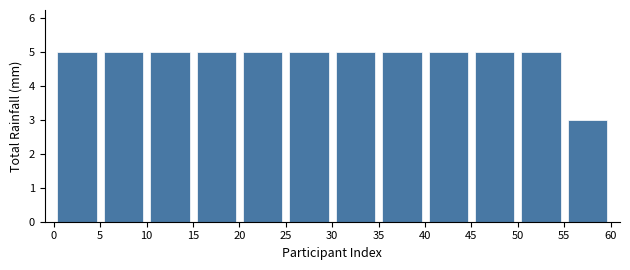

What is the height of the bar covering 30 to 35 on the x-axis? The values are not printed on the chart, so give them approximately, as read against the axis.

5